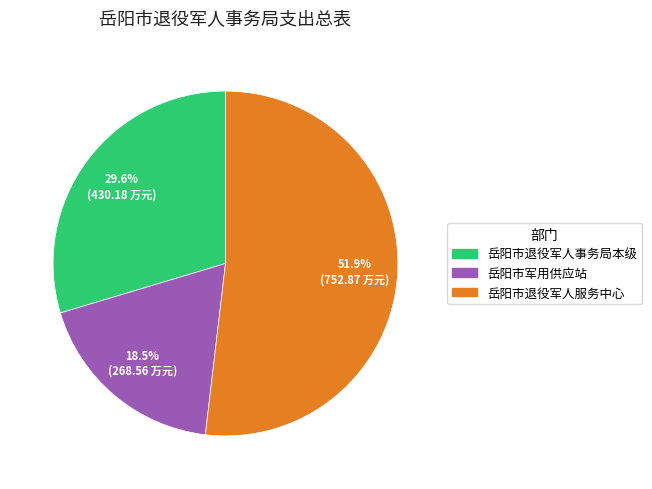

How much of the chart is everything except 岳阳市退役军人服务中心?

48.1%